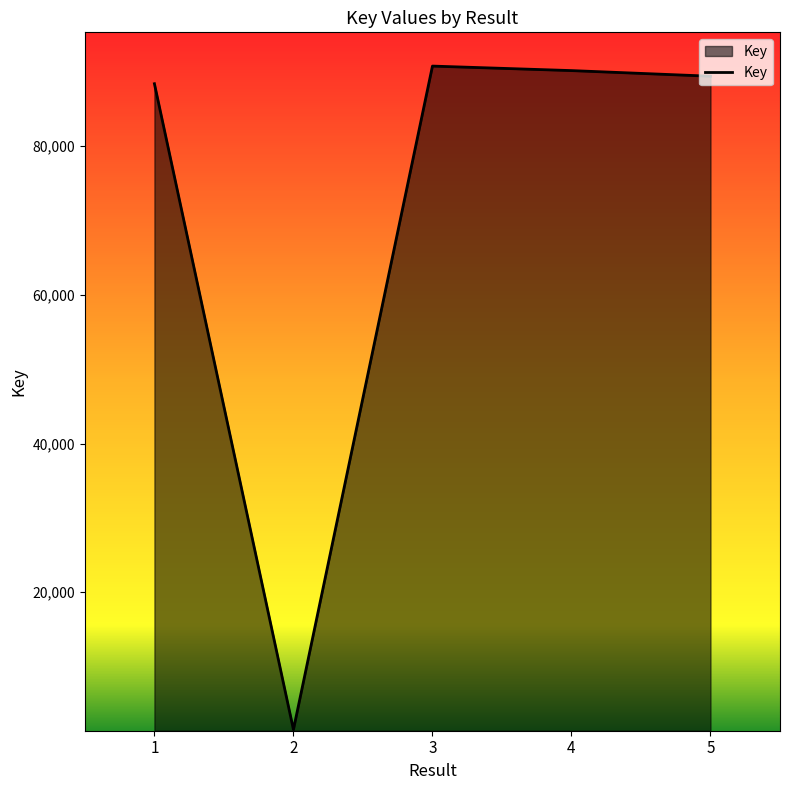

Reading left to right, extract all data points from this chart.

1=88363	2=1545	3=90734	4=90128	5=89372